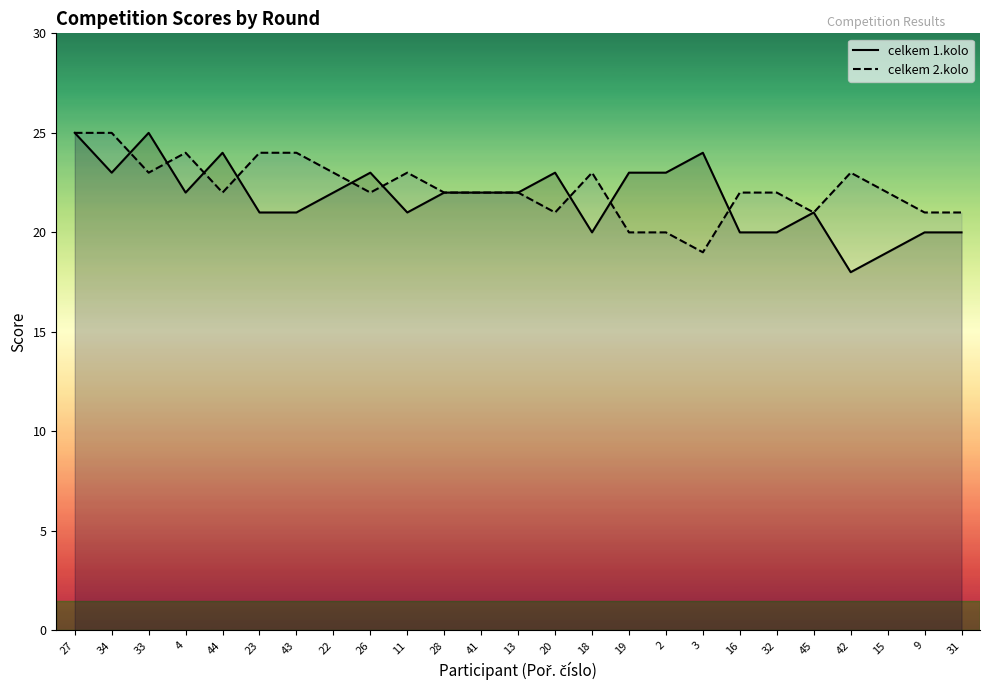

Which has a higher value, 32 or 19?

19